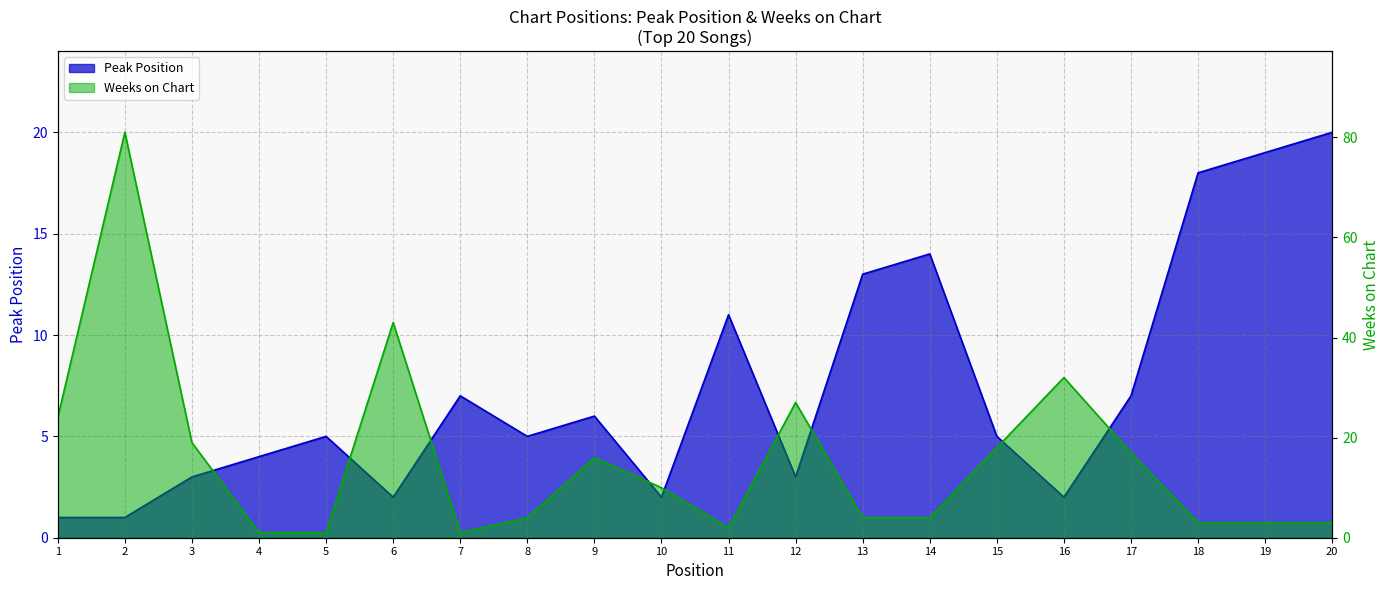

What is the difference between the Weeks on Chart values at 18 and 4?

2